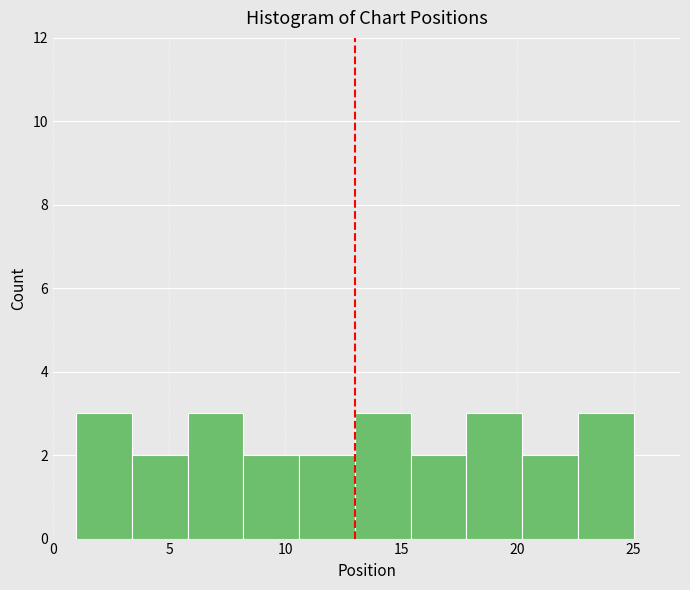

Reading left to right, list every bar in this chart as the range it spans on the x-axis followed by its height. Neither the bar edges nor the heights are printed on the chart, so give them approximately, as read against the axes.

1.0 to 3.4: 3
3.4 to 5.8: 2
5.8 to 8.2: 3
8.2 to 10.6: 2
10.6 to 13.0: 2
13.0 to 15.4: 3
15.4 to 17.8: 2
17.8 to 20.2: 3
20.2 to 22.6: 2
22.6 to 25.0: 3